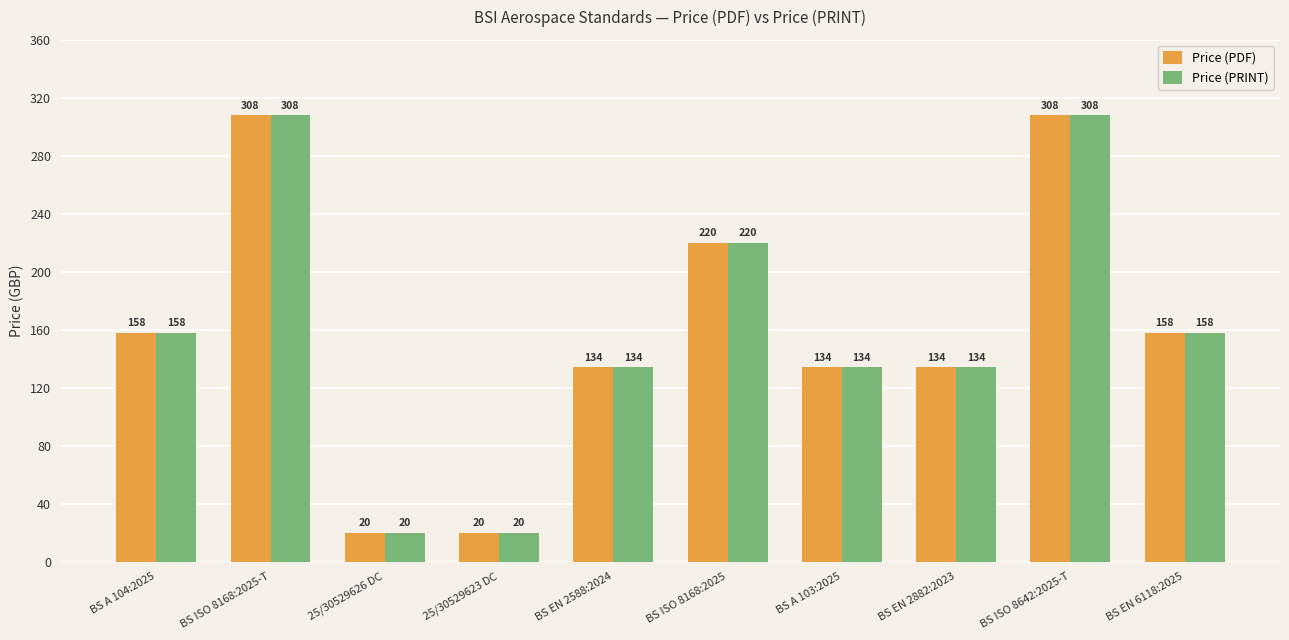

What is the maximum value for Price (PRINT)?

308